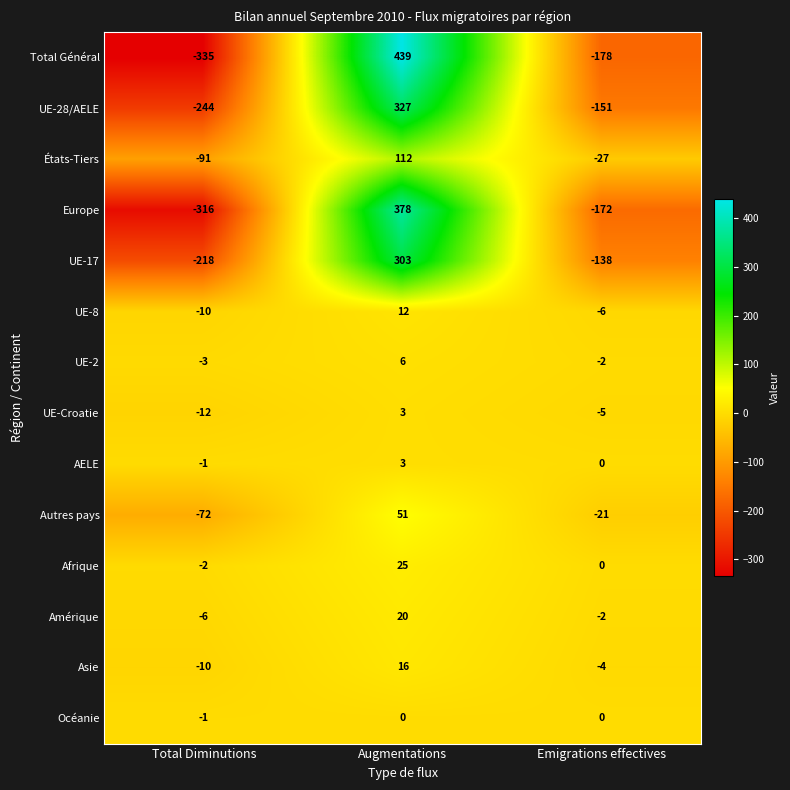

Where is UE-Croatie nearest to the value -4?

Emigrations effectives